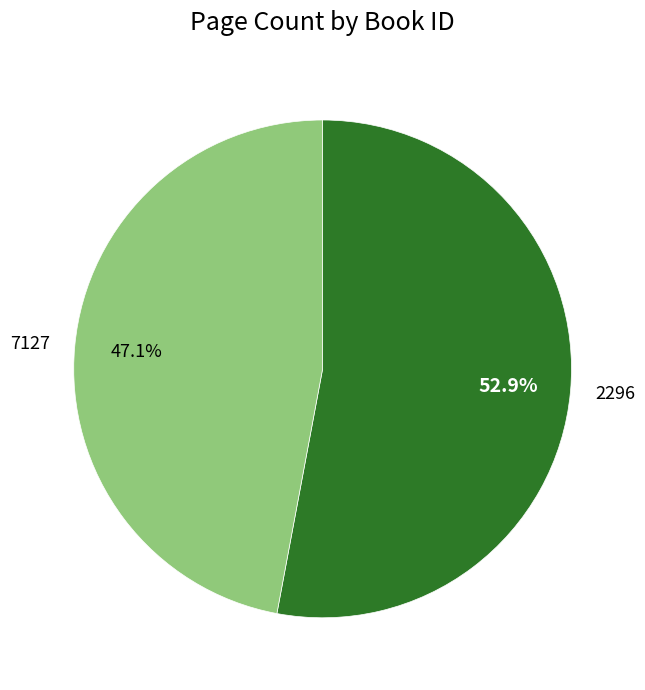

Is it true that 7127 is 47% of the pie?

True